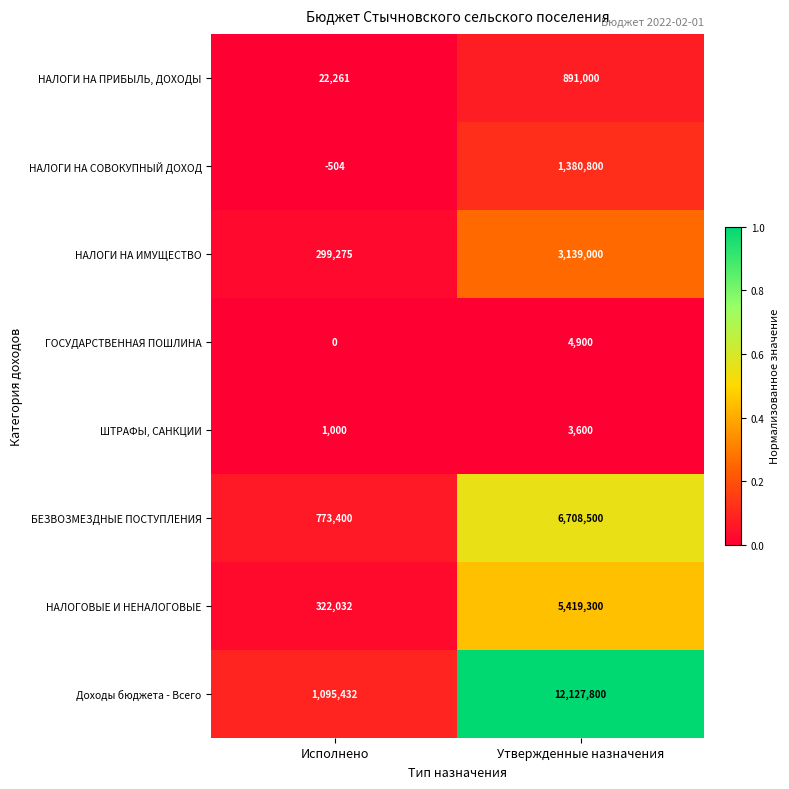

At which category is the sum across all series the highest?

Утвержденные назначения